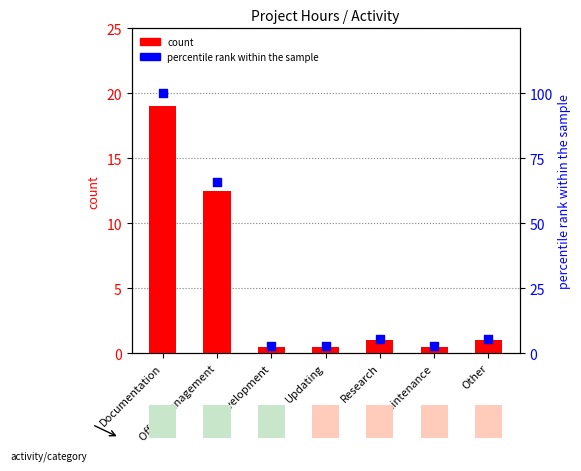

What are all the series names shown in the legend?

count, percentile rank within the sample